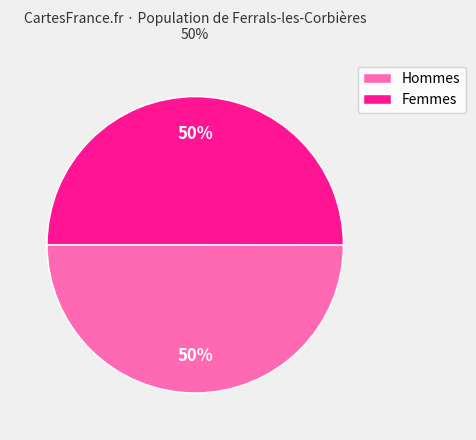

Approximately how many times larger is the value at Hommes compared to Femmes?

1.0